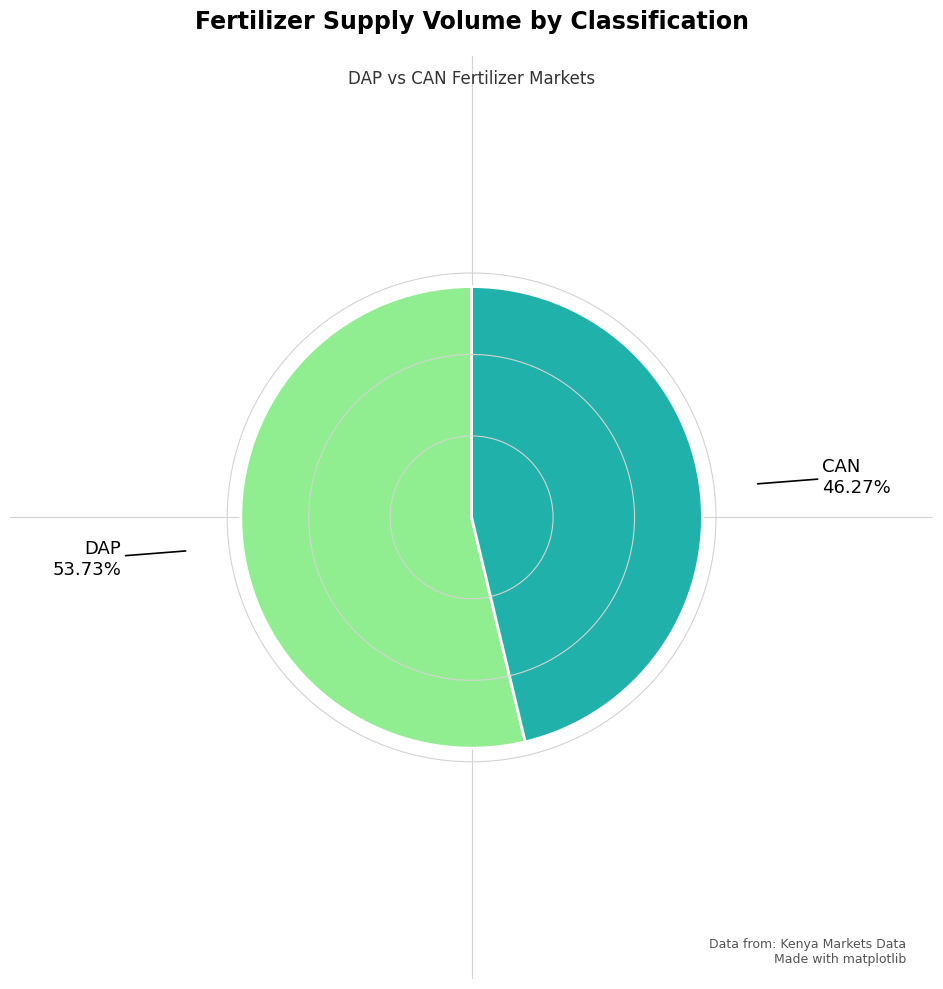

Does any single category account for the majority?

Yes